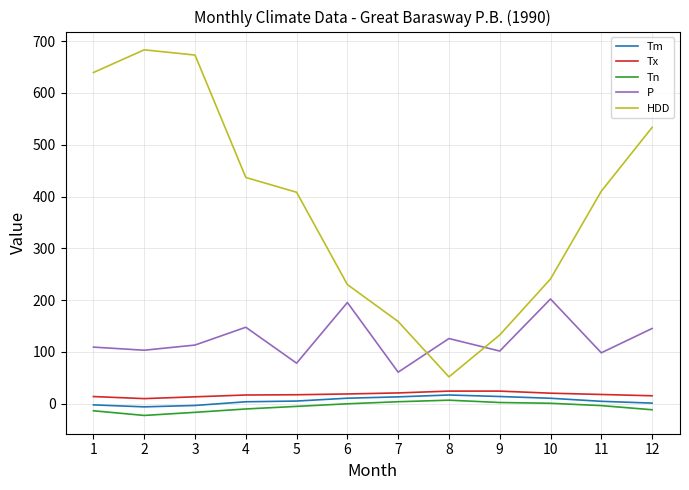

Which category has the highest value across all series?

2